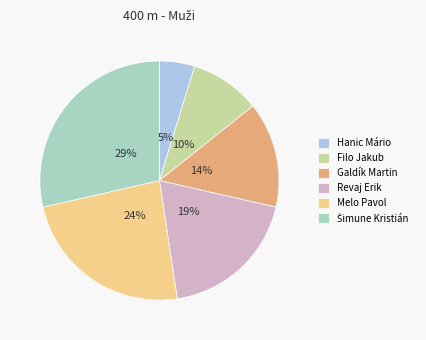

To the nearest percent, what percentage of the pie is Hanic Mário?

5%